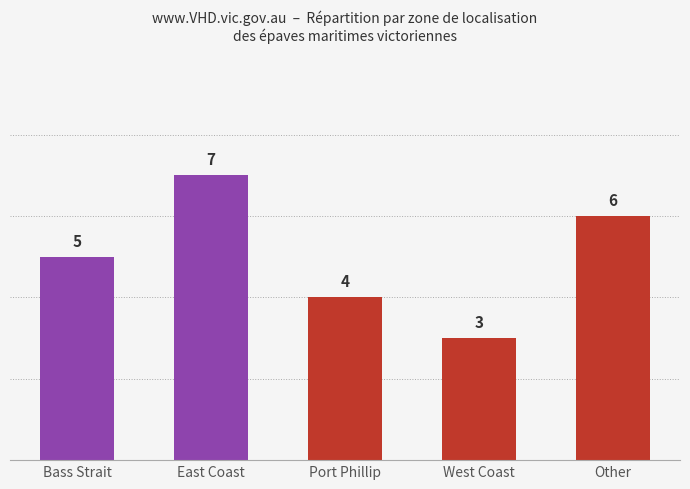

Rank the categories by value from highest to lowest.

East Coast, Other, Bass Strait, Port Phillip, West Coast